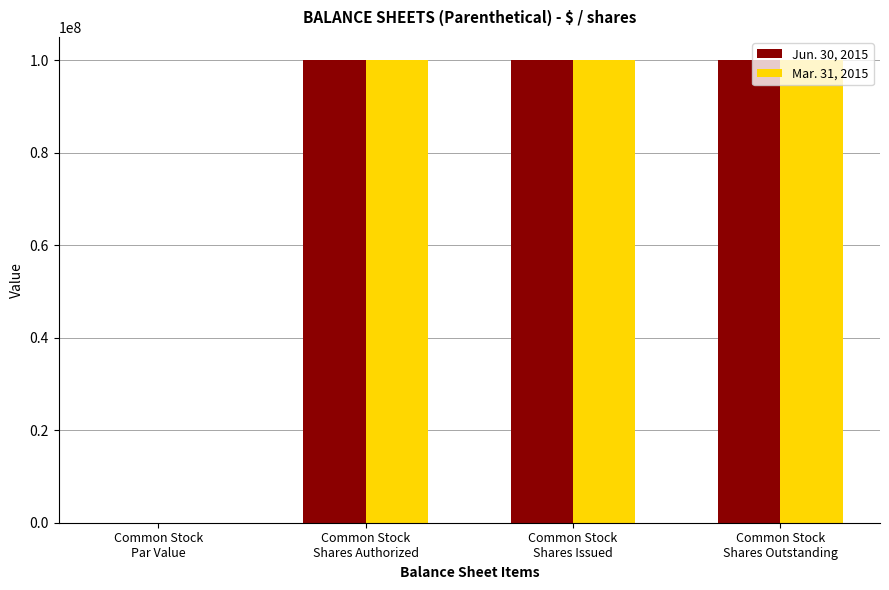

What is the maximum value shown in the chart?

100000000.0